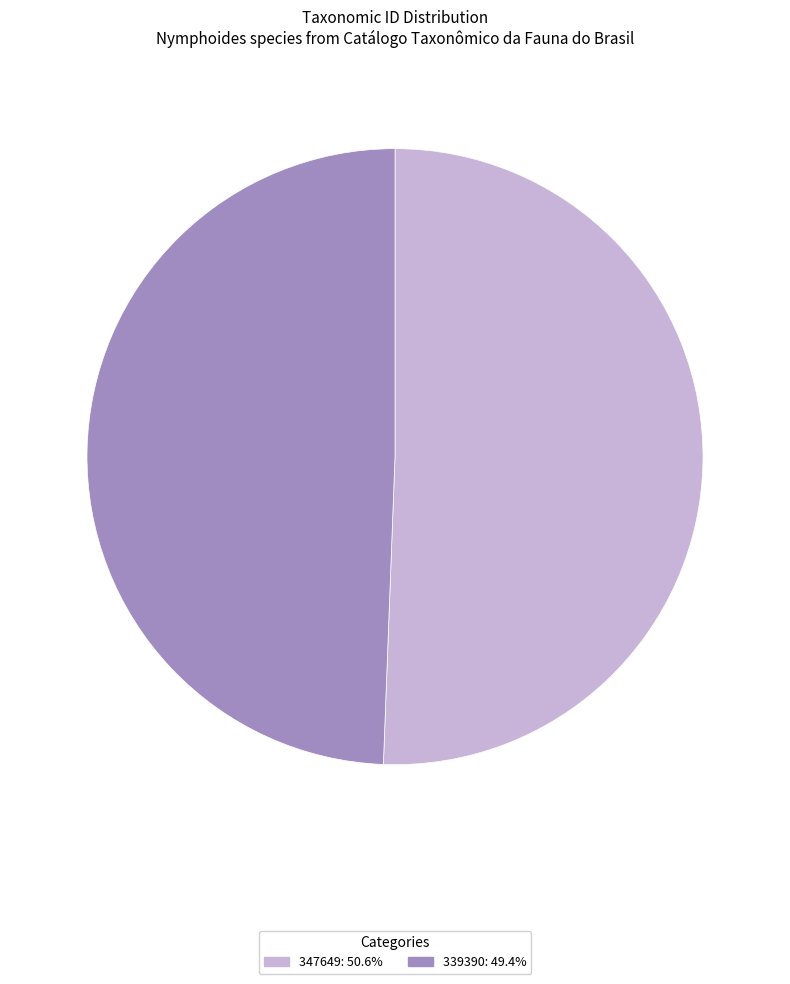

True or false: 339390 accounts for 38% of the total.

False